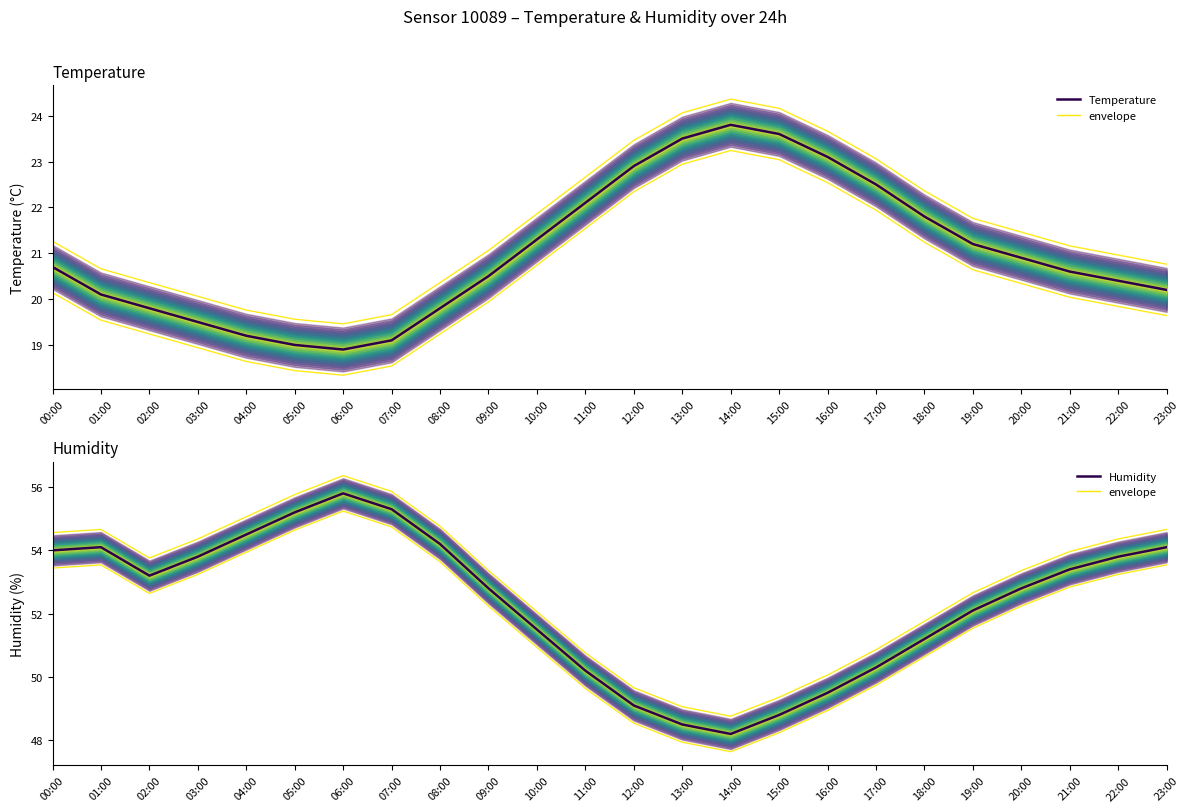

What is the label of the 14th point from the left?

13:00